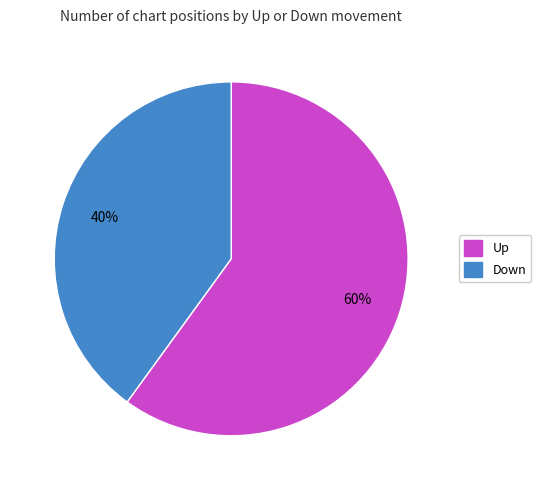

To the nearest percent, what is the average slice percentage?

50%